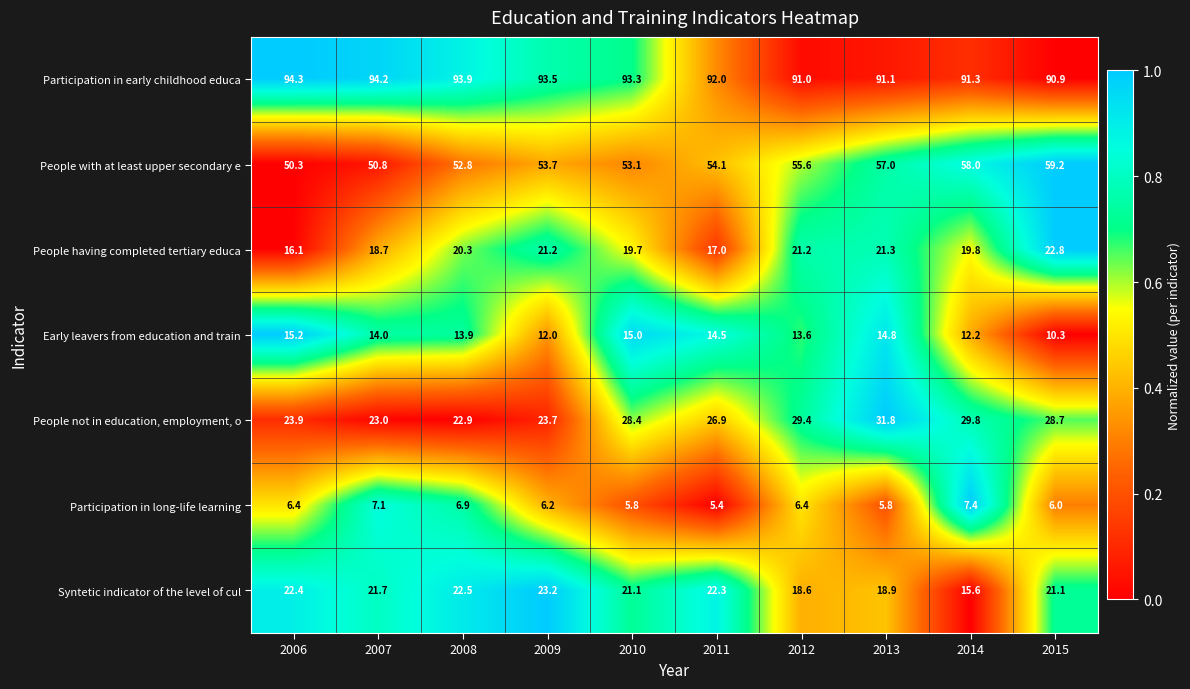

True or false: Early leavers from education and train has a value of 14.5 at 2011.

True